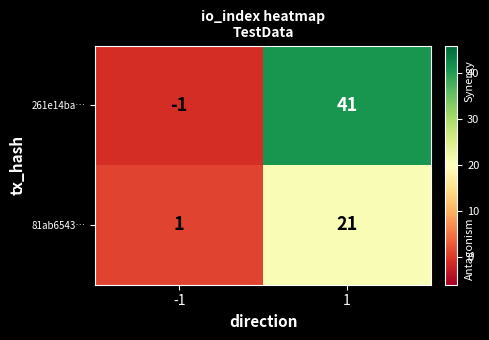

List the labels in order of 261e14ba… value, smallest first.

-1, 1